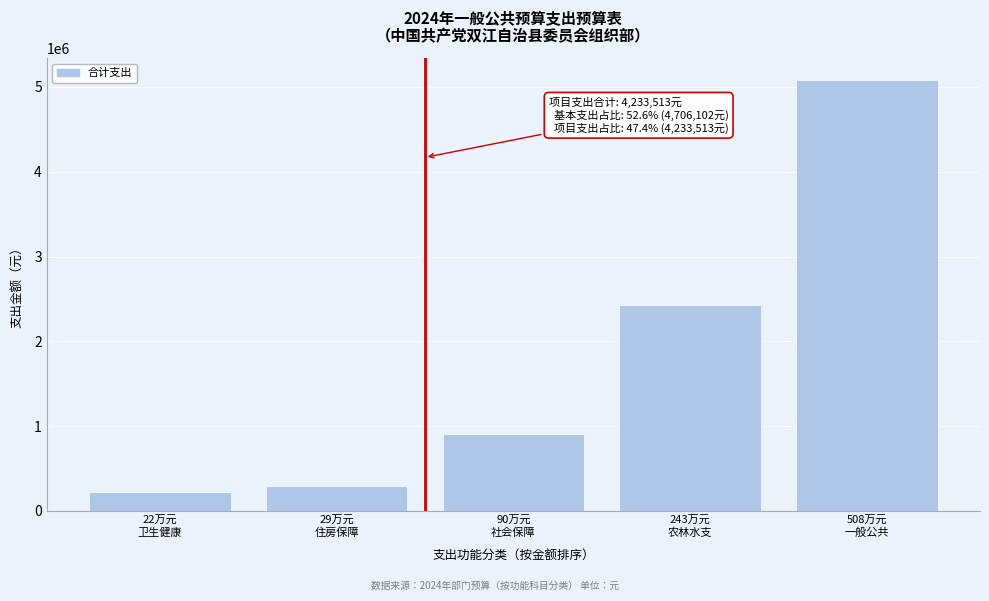

Reading left to right, transcribe all the data shown in this chart.

223431.1	298111.4	903337.5	2430000.0	5084734.9